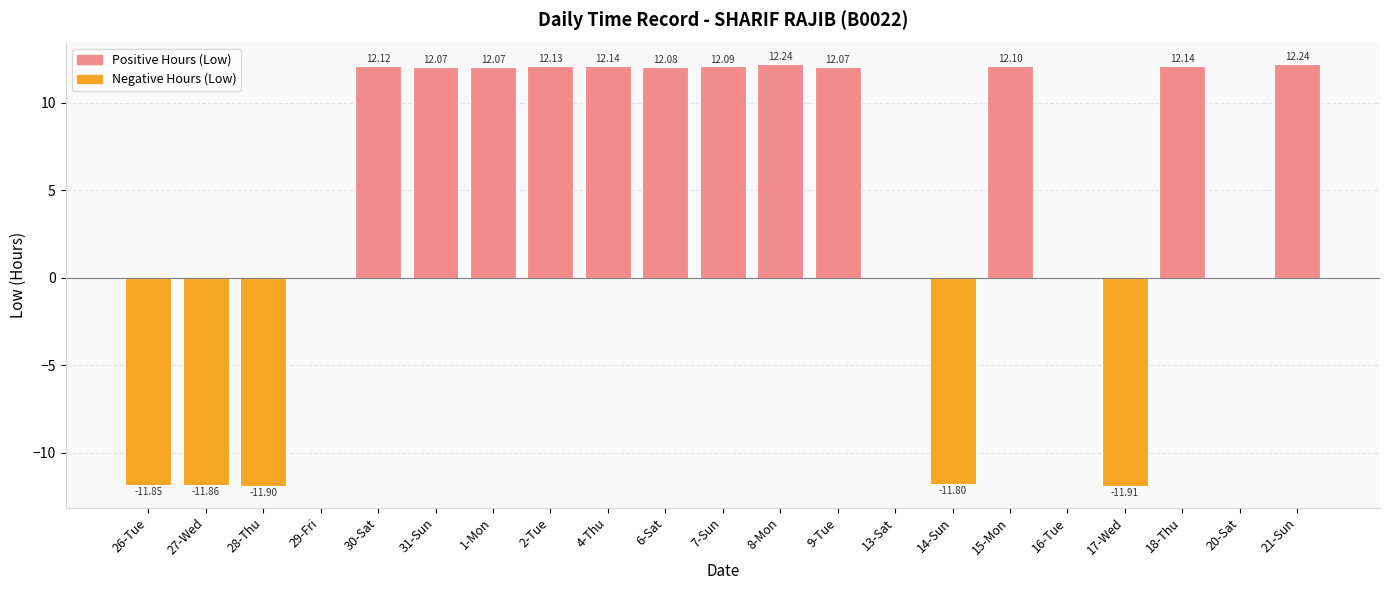

What is the sum of all values?

86.2